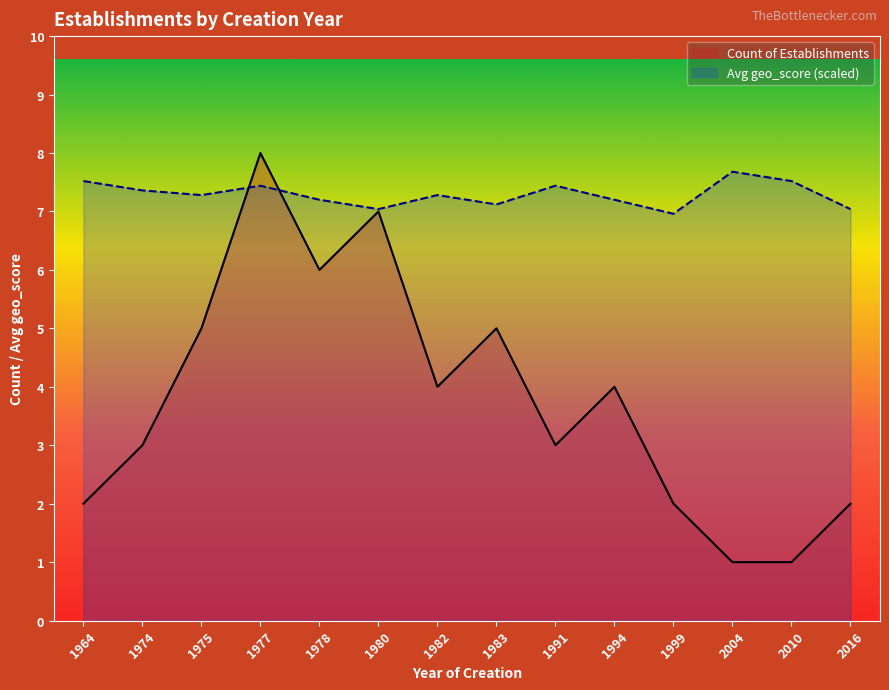

How many Count of Establishments values are between 2 and 5?

9